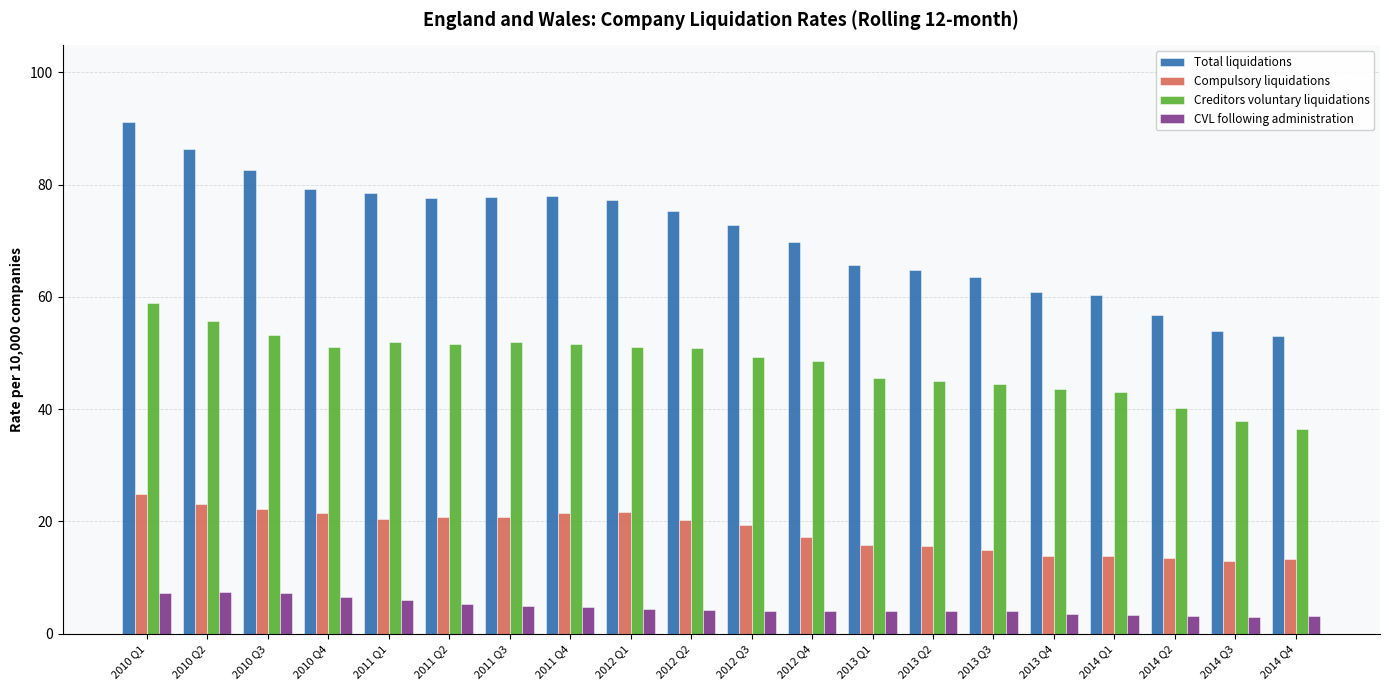

True or false: CVL following administration has a value of 3.6 at 2013 Q4.

True